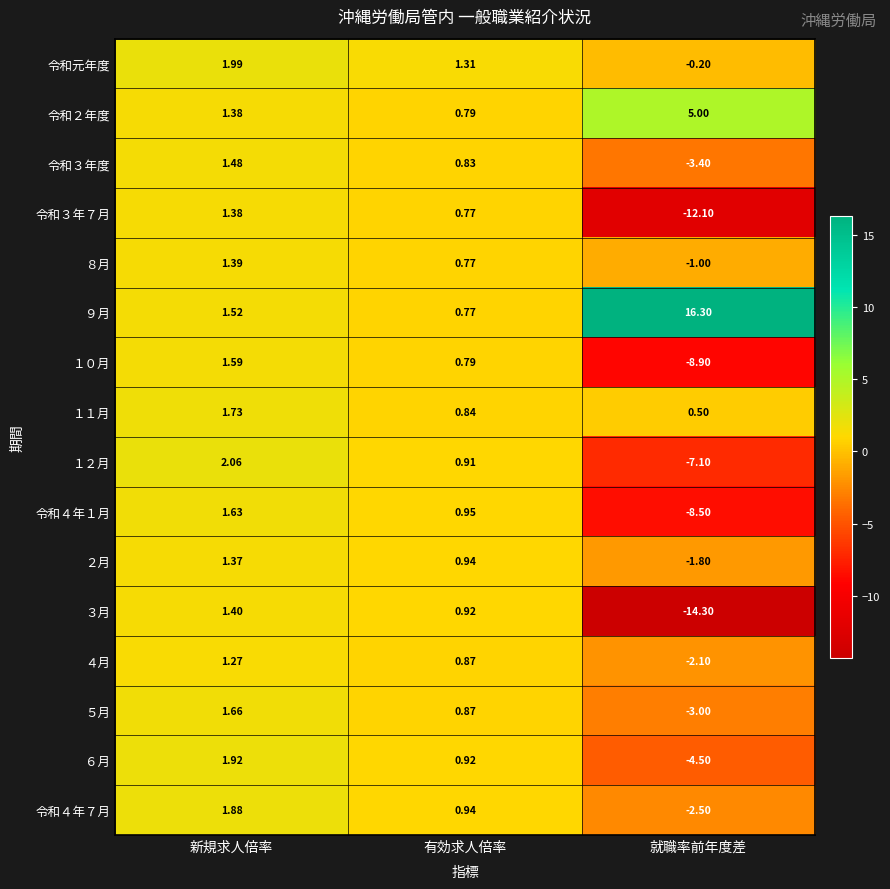

Which series has the largest range (max minus min)?

３月